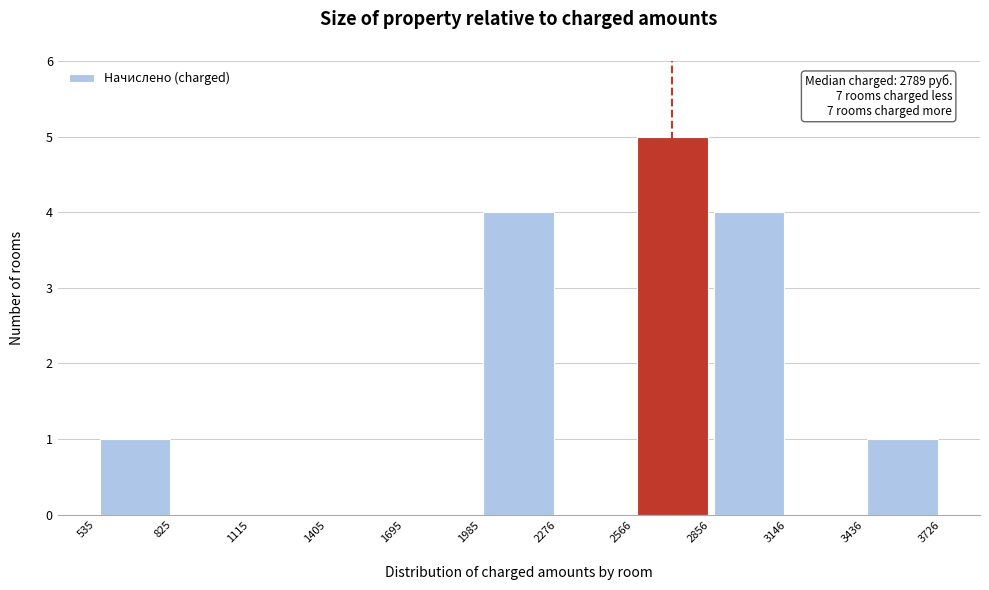

Which range on the x-axis has the tallest bar?

2566 to 2856